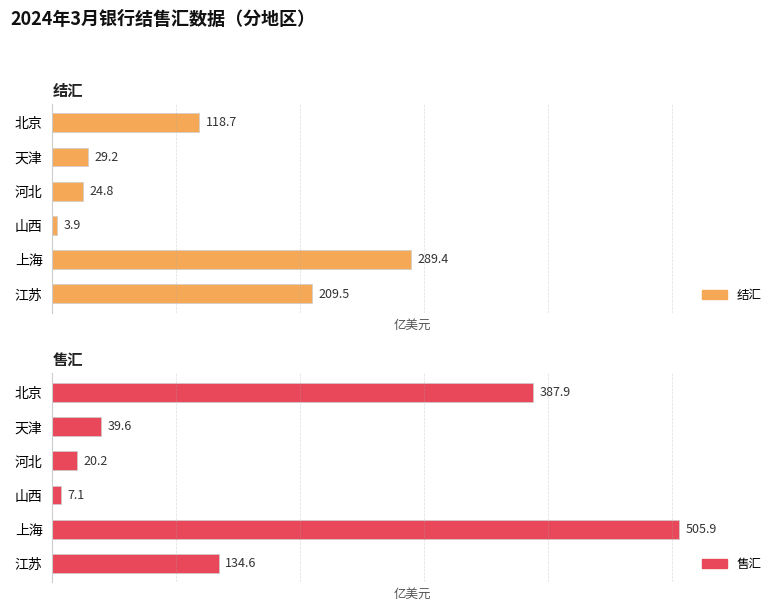

What is the smallest value displayed?

3.9